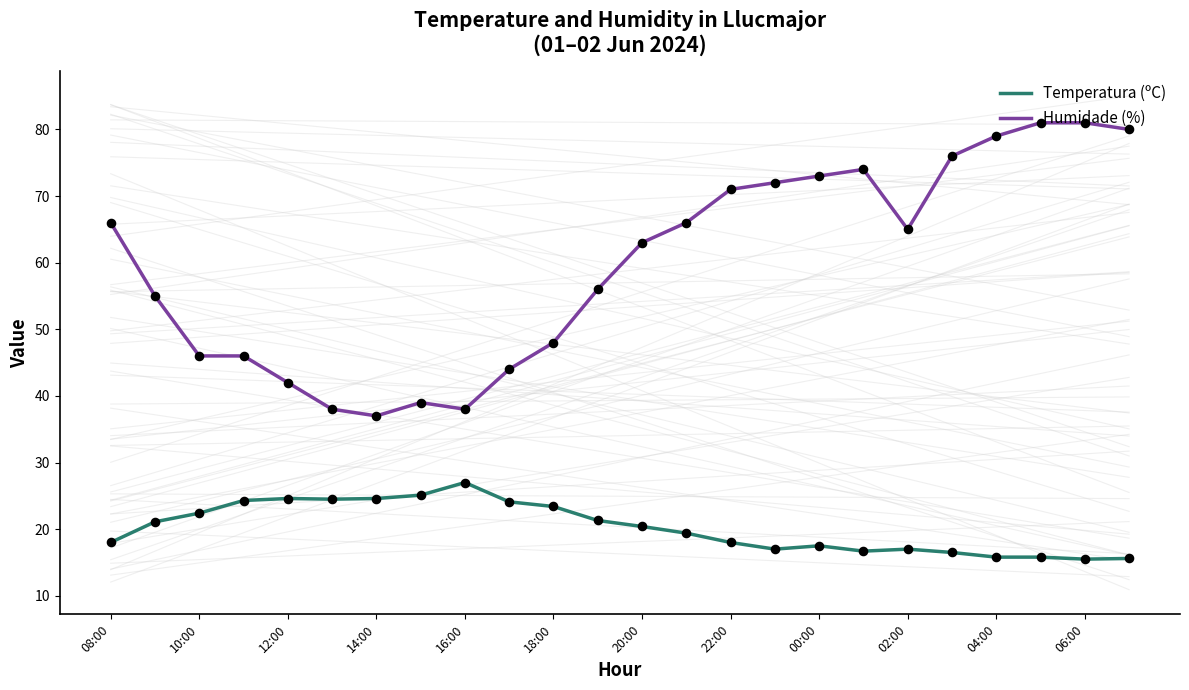

Which series has the largest total across all categories?

Humidade (%)